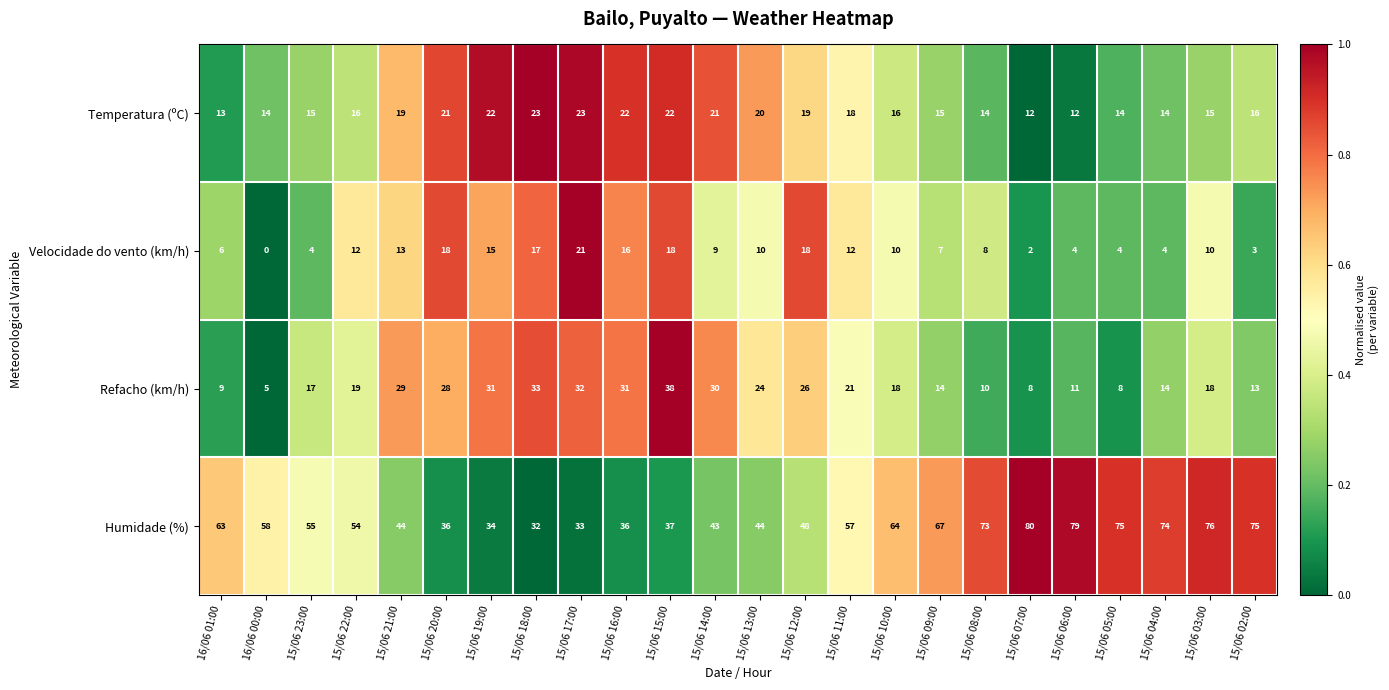

What is the spread (max minus min) of values at 15/06 05:00?

71